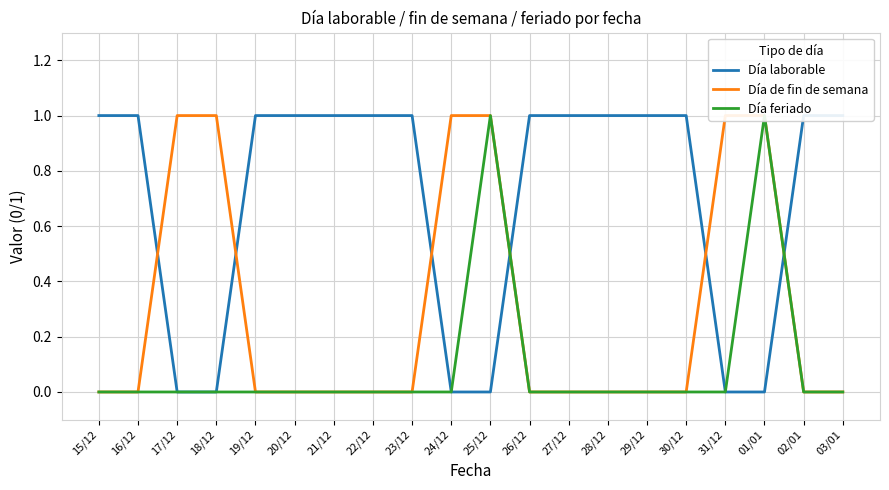

The value of Día de fin de semana at 16/12 is 0. True or false?

True